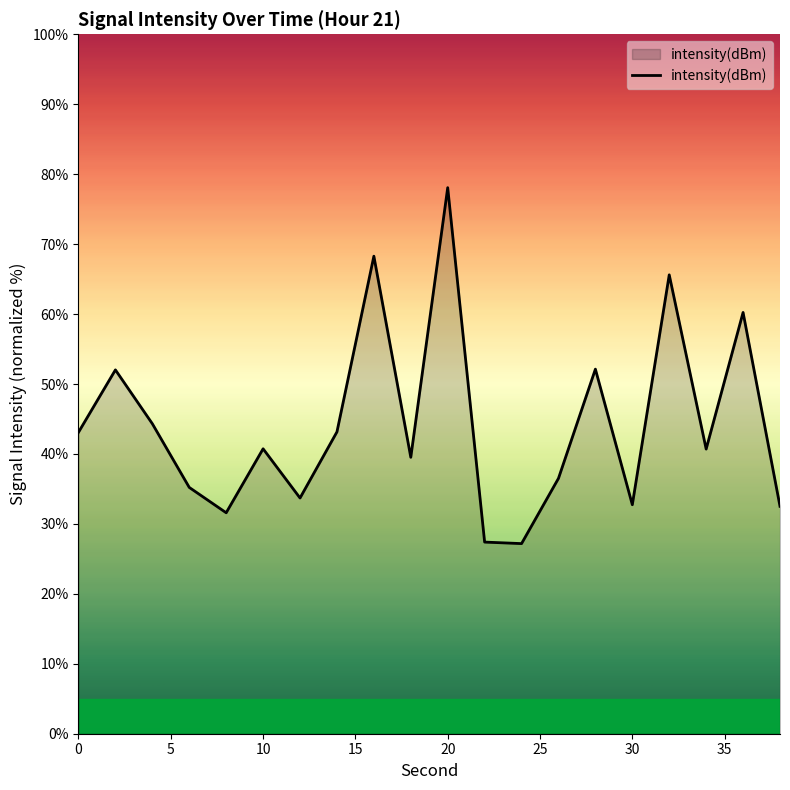

What is the greatest value displayed?

78.1